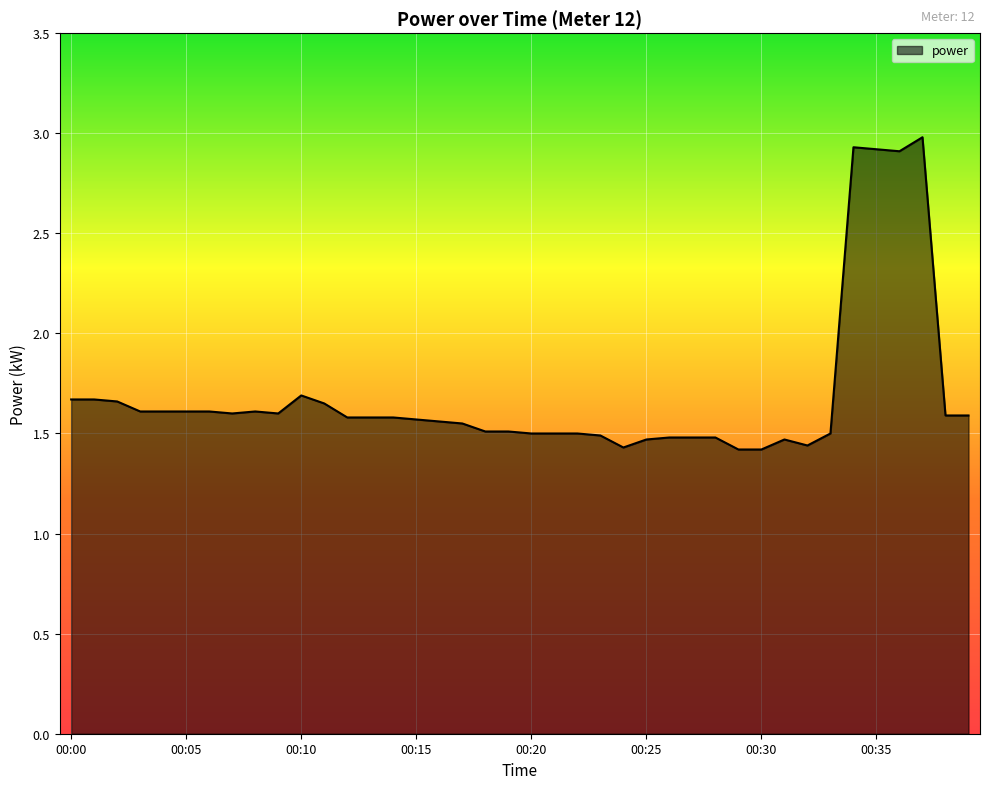

The value at 00:38 is 0.7. True or false?

False